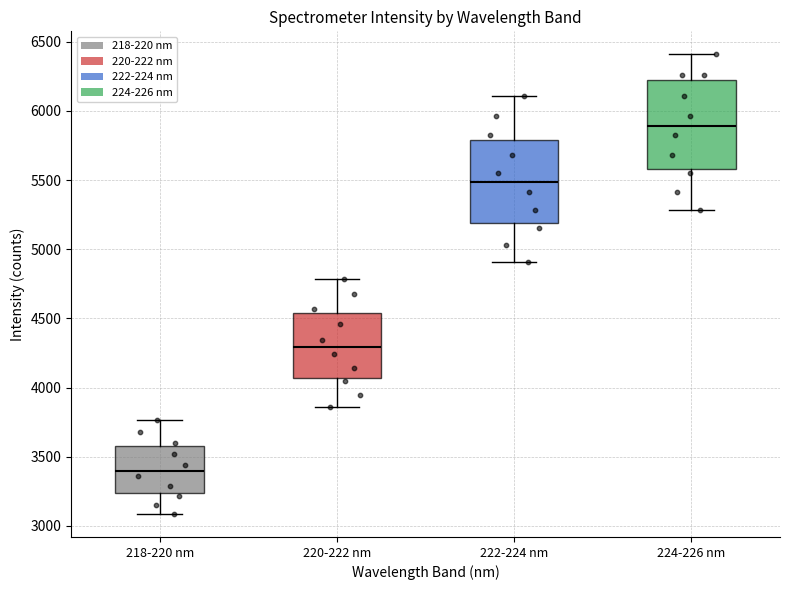

Reading left to right, read every box against the y-axis: the position of its median line, the range the box covers, and the ends of its whiskers. The values are not printed on the chart, so give them approximately, as read against the axis.

218-220 nm: median 3400, box 3250 to 3600, whiskers 3100 to 3750
220-222 nm: median 4300, box 4050 to 4550, whiskers 3850 to 4800
222-224 nm: median 5500, box 5200 to 5800, whiskers 4900 to 6100
224-226 nm: median 5900, box 5600 to 6200, whiskers 5300 to 6400